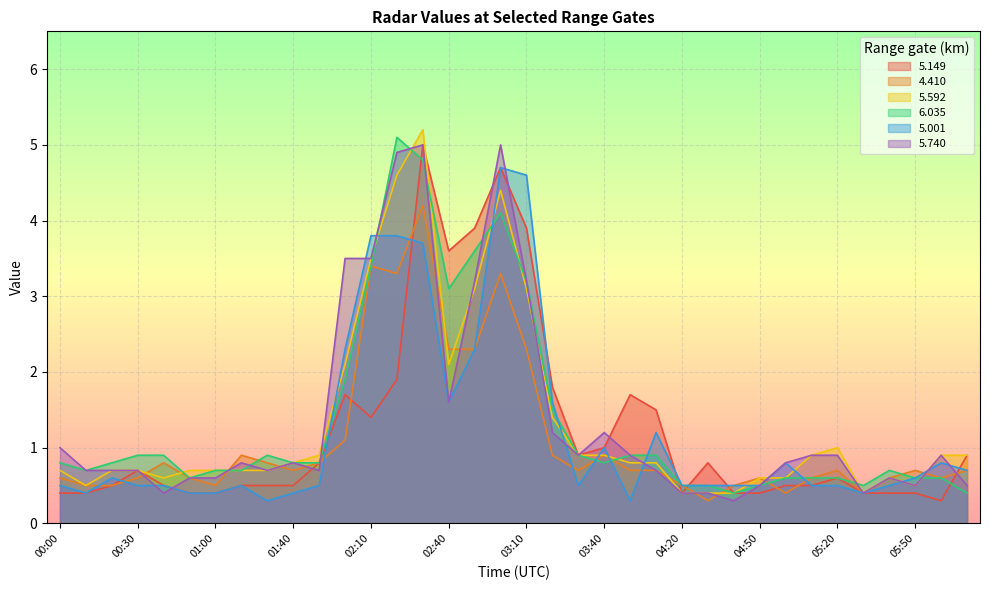

Reading right to left, transcribe all the data shown in this chart.

  5.149: 0.9	0.3	0.4	0.4	0.4	0.6	0.5	0.5	0.4	0.4	0.8	0.4	1.5	1.7	1.0	0.9	1.8	3.9	4.7	3.9	3.6	5.0	1.9	1.4	1.7	0.8	0.5	0.5	0.5	0.4	0.4	0.5	0.7	0.5	0.4	0.4
  4.410: 0.7	0.6	0.7	0.6	0.4	0.7	0.6	0.4	0.6	0.5	0.3	0.5	0.7	0.7	0.9	0.7	0.9	2.3	3.3	2.3	2.3	4.2	3.3	3.4	1.1	0.8	0.7	0.8	0.9	0.5	0.6	0.8	0.6	0.5	0.5	0.6
  5.592: 0.9	0.9	0.5	0.6	0.4	1.0	0.9	0.6	0.6	0.4	0.4	0.4	0.8	0.8	0.9	0.9	1.4	3.1	4.4	3.1	2.1	5.2	4.6	3.5	2.1	0.9	0.8	0.7	0.7	0.7	0.7	0.6	0.7	0.7	0.5	0.7
  6.035: 0.4	0.6	0.6	0.7	0.5	0.6	0.6	0.6	0.5	0.4	0.5	0.5	0.9	0.9	0.8	0.9	1.5	3.2	4.1	3.6	3.1	4.8	5.1	3.4	1.9	0.8	0.8	0.9	0.7	0.7	0.6	0.9	0.9	0.8	0.7	0.8
  5.001: 0.7	0.8	0.6	0.5	0.4	0.5	0.5	0.8	0.5	0.5	0.5	0.5	1.2	0.3	1.0	0.5	1.6	4.6	4.7	2.3	1.6	3.7	3.8	3.8	2.3	0.5	0.4	0.3	0.5	0.4	0.4	0.5	0.5	0.6	0.4	0.5
  5.740: 0.5	0.9	0.5	0.6	0.4	0.9	0.9	0.8	0.5	0.3	0.4	0.4	0.7	0.9	1.2	0.9	1.2	3.2	5.0	3.2	1.6	5.0	4.9	3.5	3.5	0.7	0.8	0.7	0.8	0.6	0.6	0.4	0.7	0.7	0.7	1.0